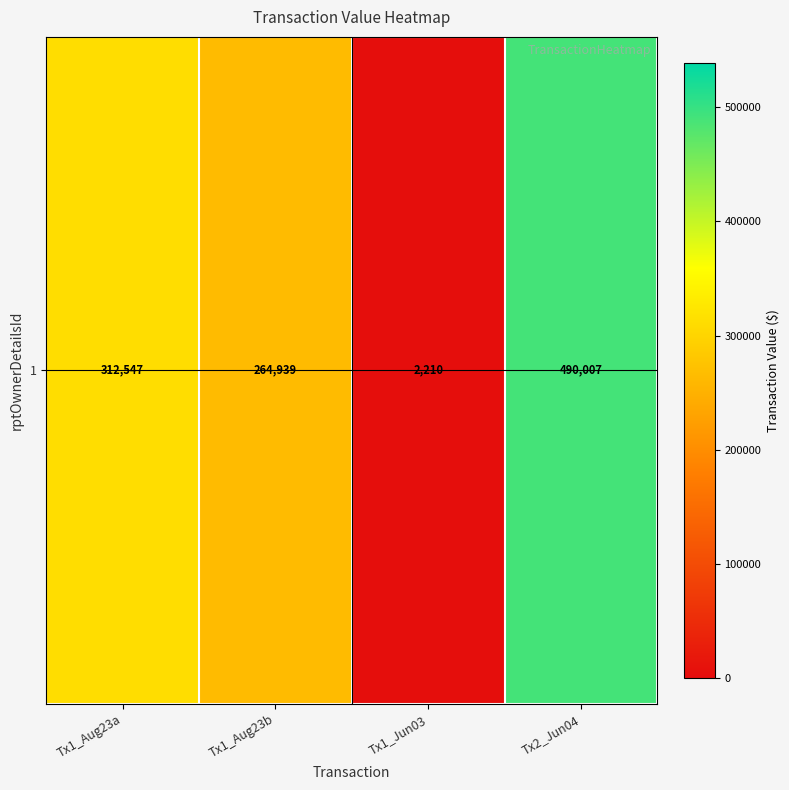

Rank the categories by value from lowest to highest.

Tx1_Jun03, Tx1_Aug23b, Tx1_Aug23a, Tx2_Jun04